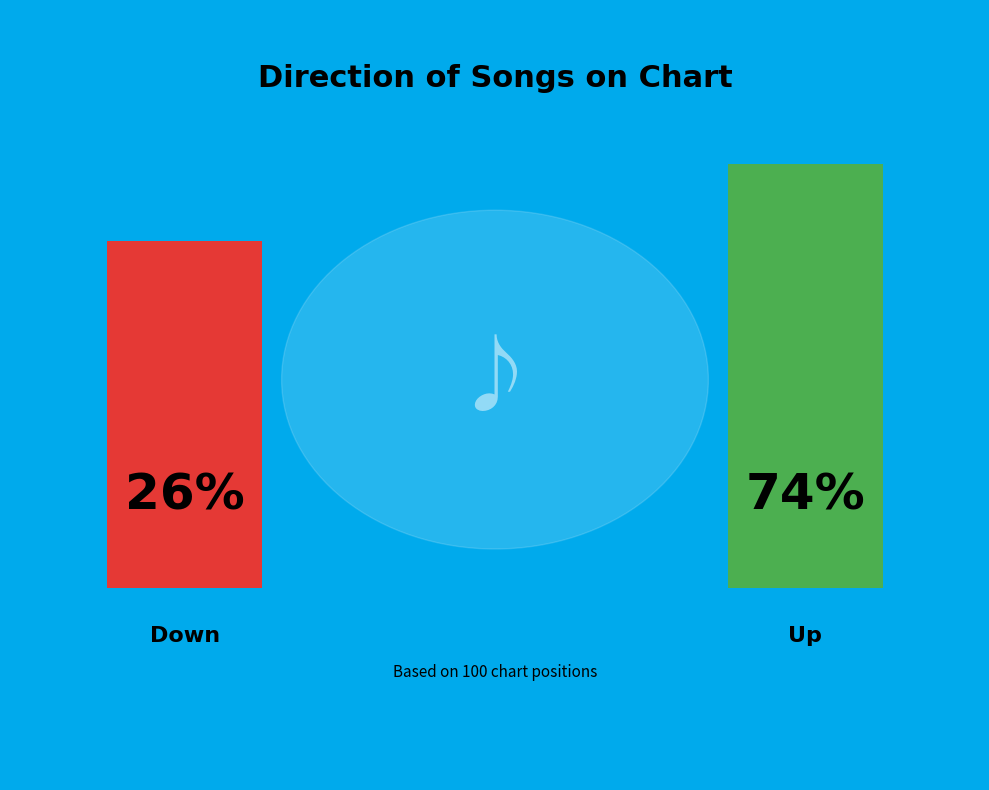

To the nearest percent, what is the difference between the largest and smallest slice percentages?

48%